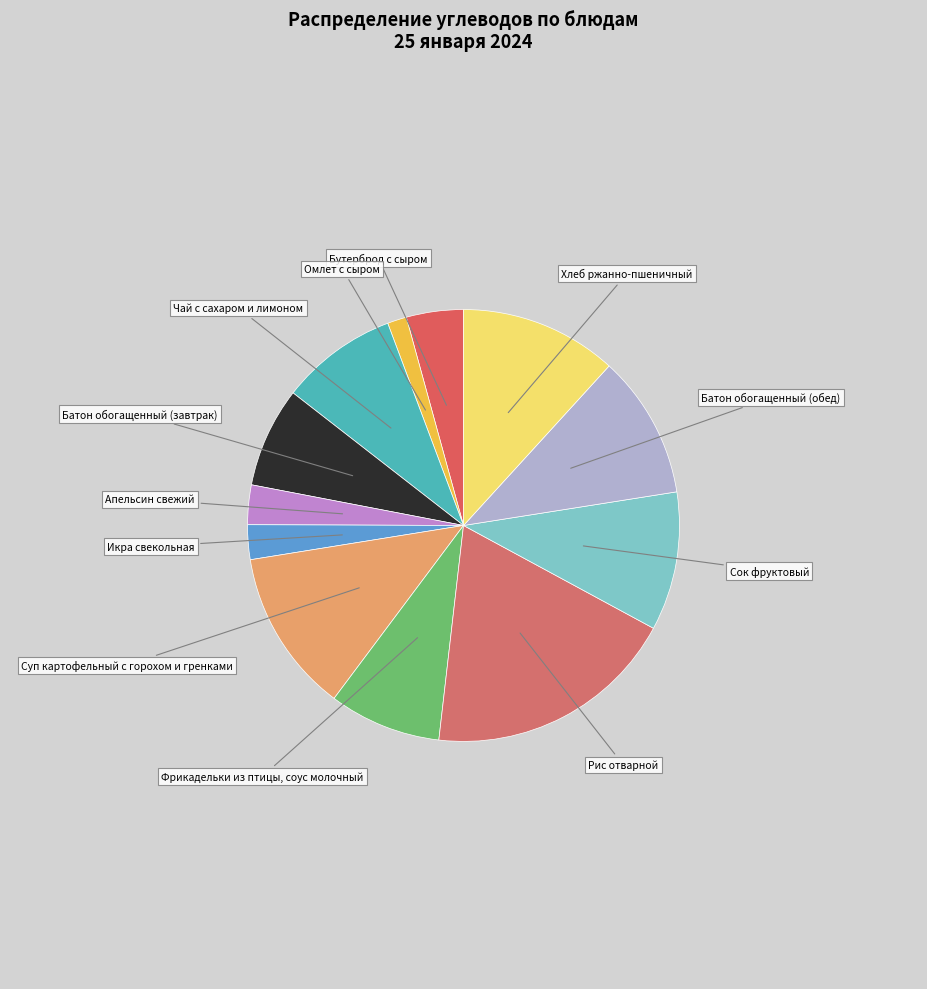

Is there a majority slice in this chart?

No